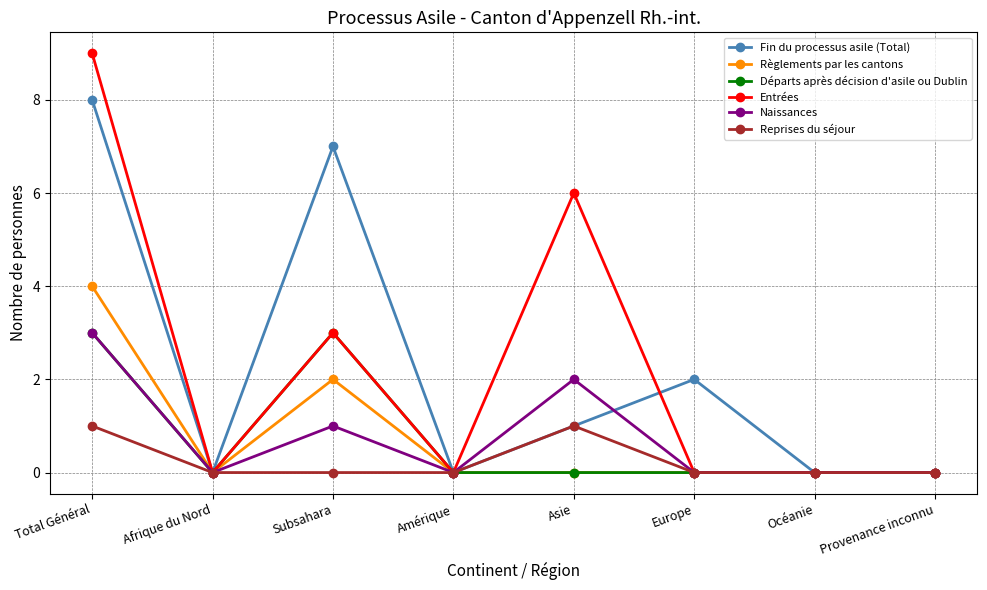

Reading left to right, list all the values displayed in this chart.

Fin du processus asile (Total): 8	0	7	0	1	2	0	0
Règlements par les cantons: 4	0	2	0	0	0	0	0
Départs après décision d'asile ou Dublin: 3	0	3	0	0	0	0	0
Entrées: 9	0	3	0	6	0	0	0
Naissances: 3	0	1	0	2	0	0	0
Reprises du séjour: 1	0	0	0	1	0	0	0